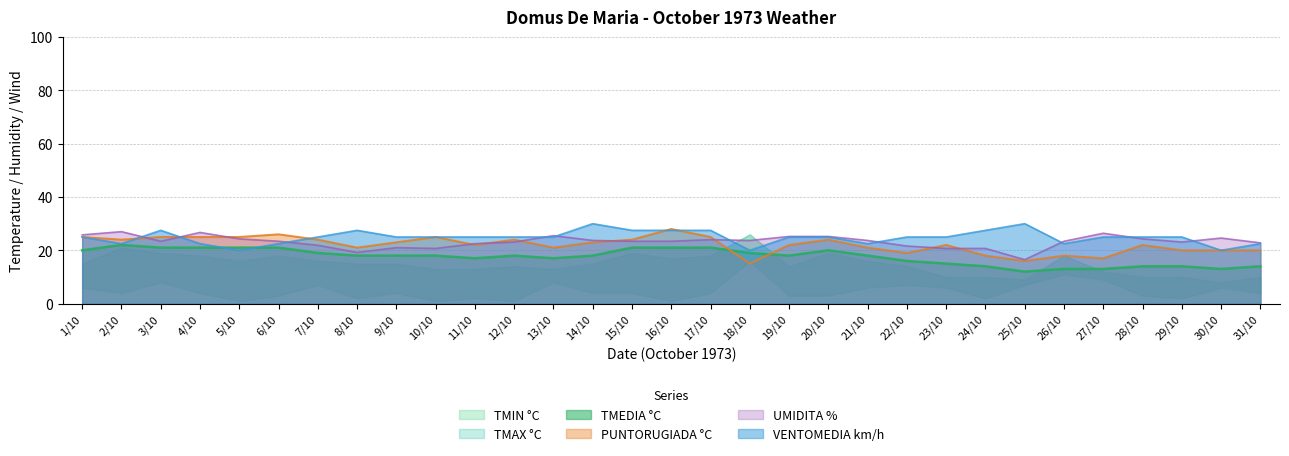

The value of UMIDITA % at 22/10 is 11.6. True or false?

False